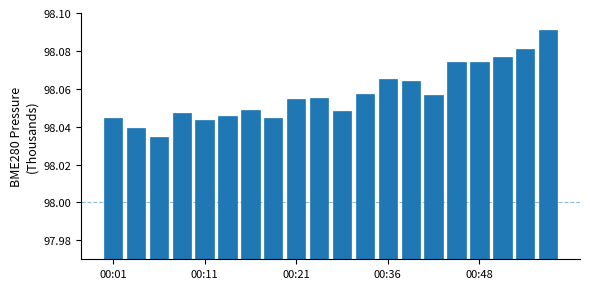

What is the smallest value displayed?

98.0